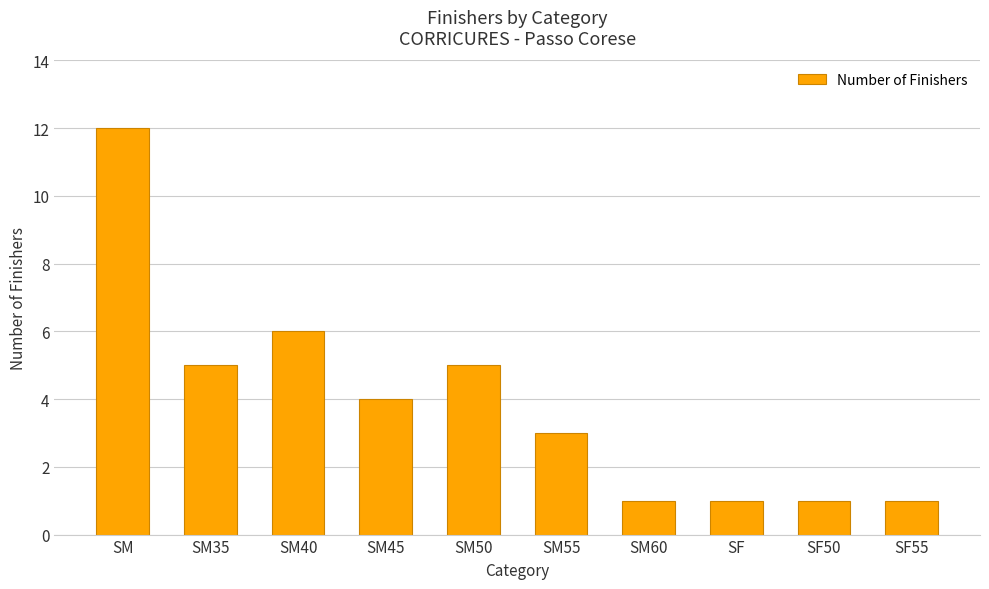

What is the minimum value shown in the chart?

1